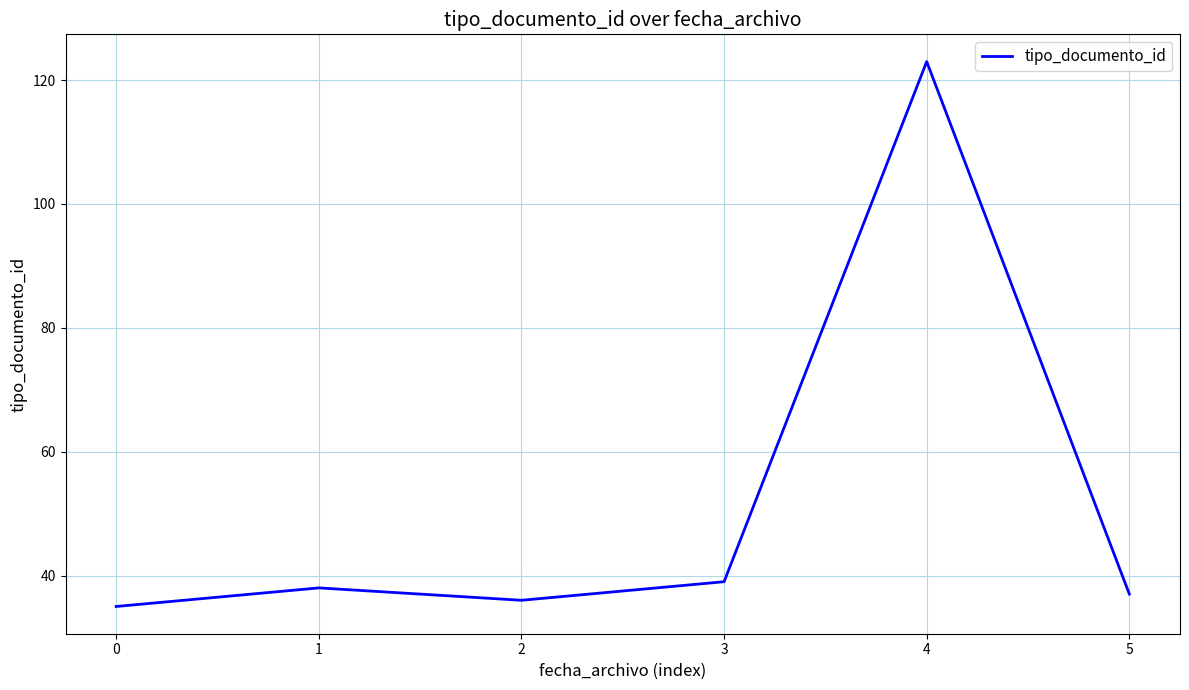

The value at 5 is 58. True or false?

False